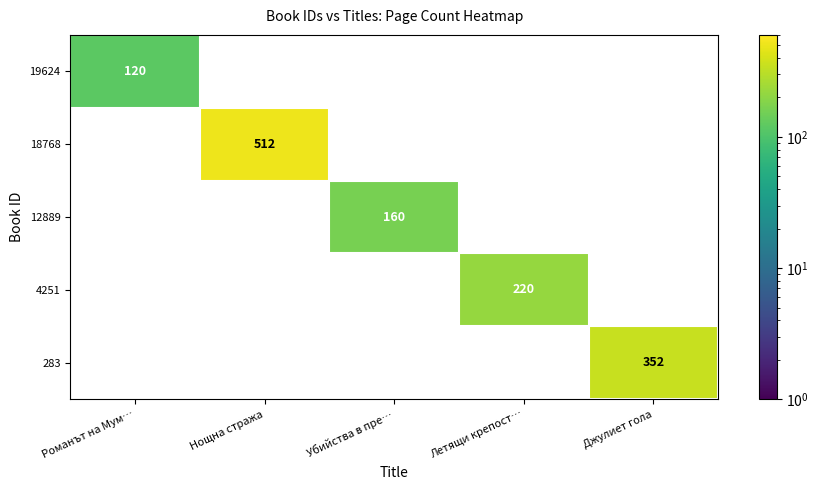

Reading right to left, list all the values displayed in this chart.

19624: 0	0	0	0	120
18768: 0	0	0	512	0
12889: 0	0	160	0	0
4251: 0	220	0	0	0
283: 352	0	0	0	0